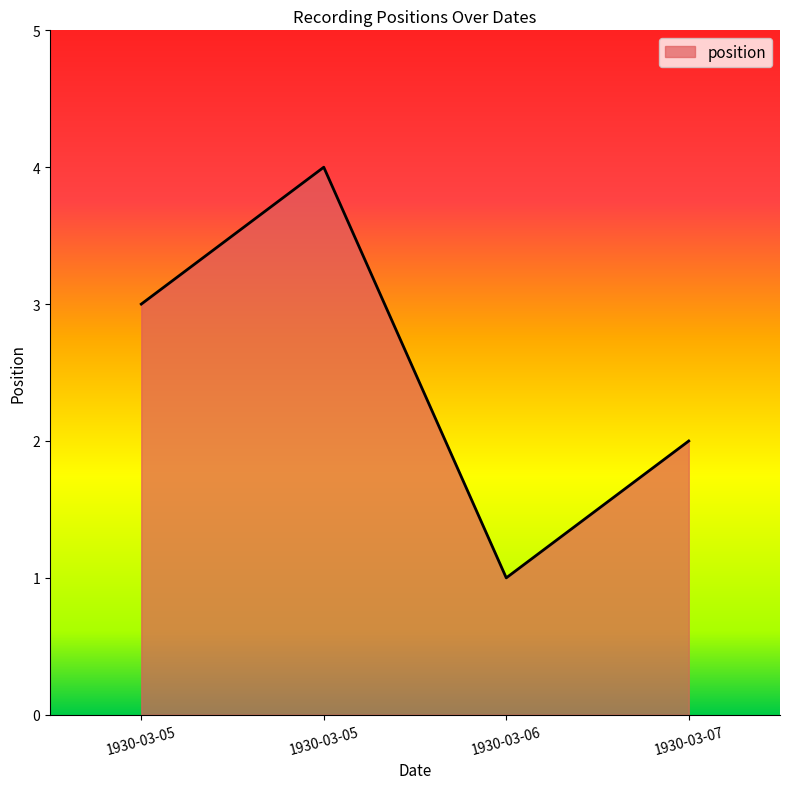

Does the chart display data point markers on the line(s)?

No